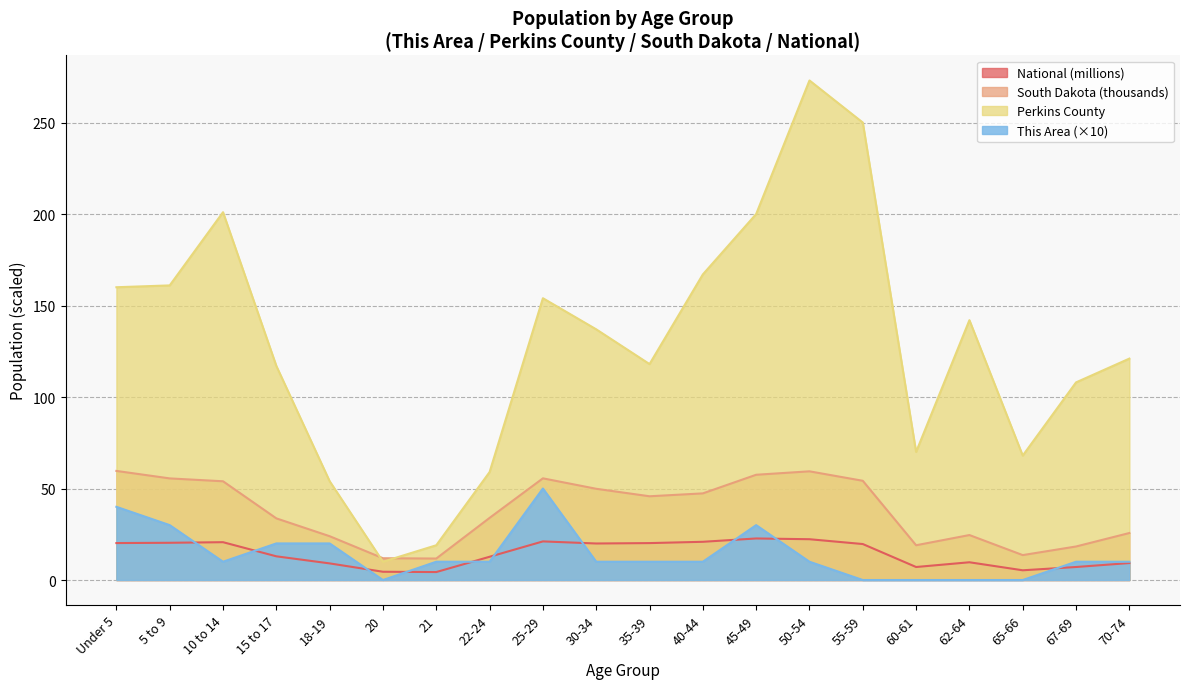

What is the highest value of the National series?

22.7